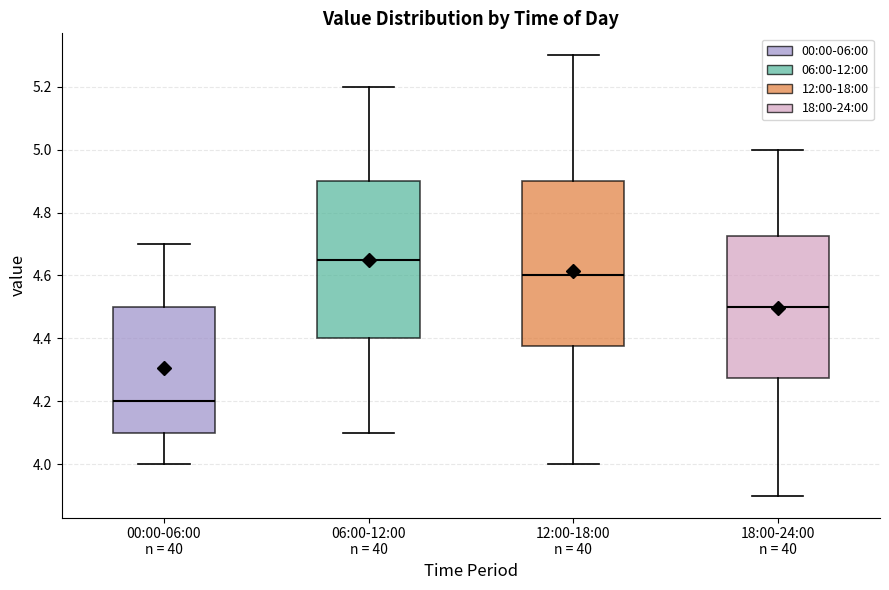

Where does the upper whisker of the box for 06:00-12:00 n = 40 end on the y-axis? The values are not printed on the chart, so give them approximately, as read against the axis.

5.20